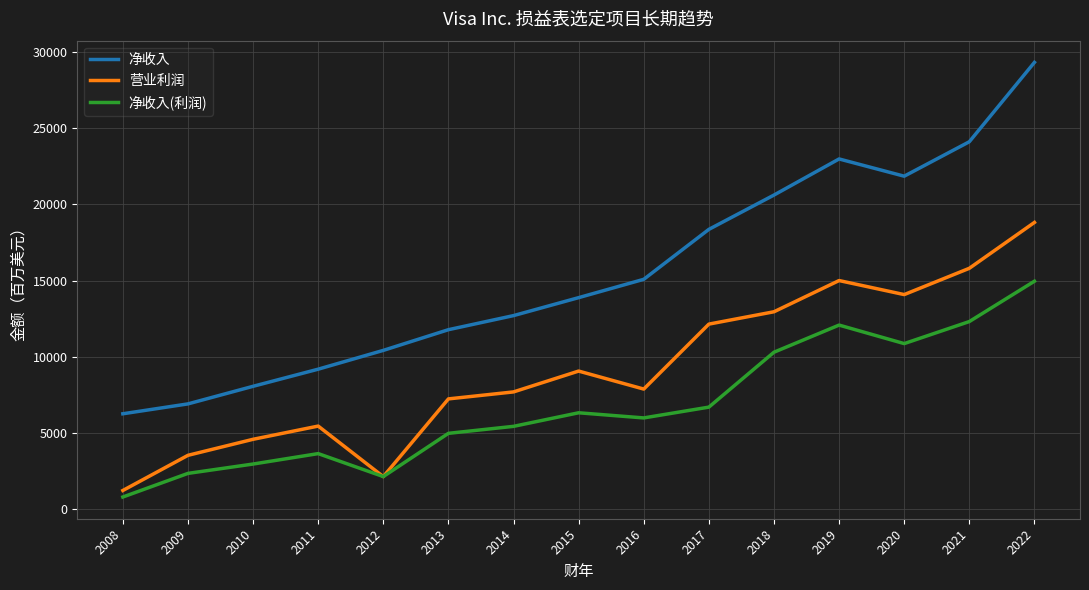

What is the minimum value for 净收入(利润)?

804